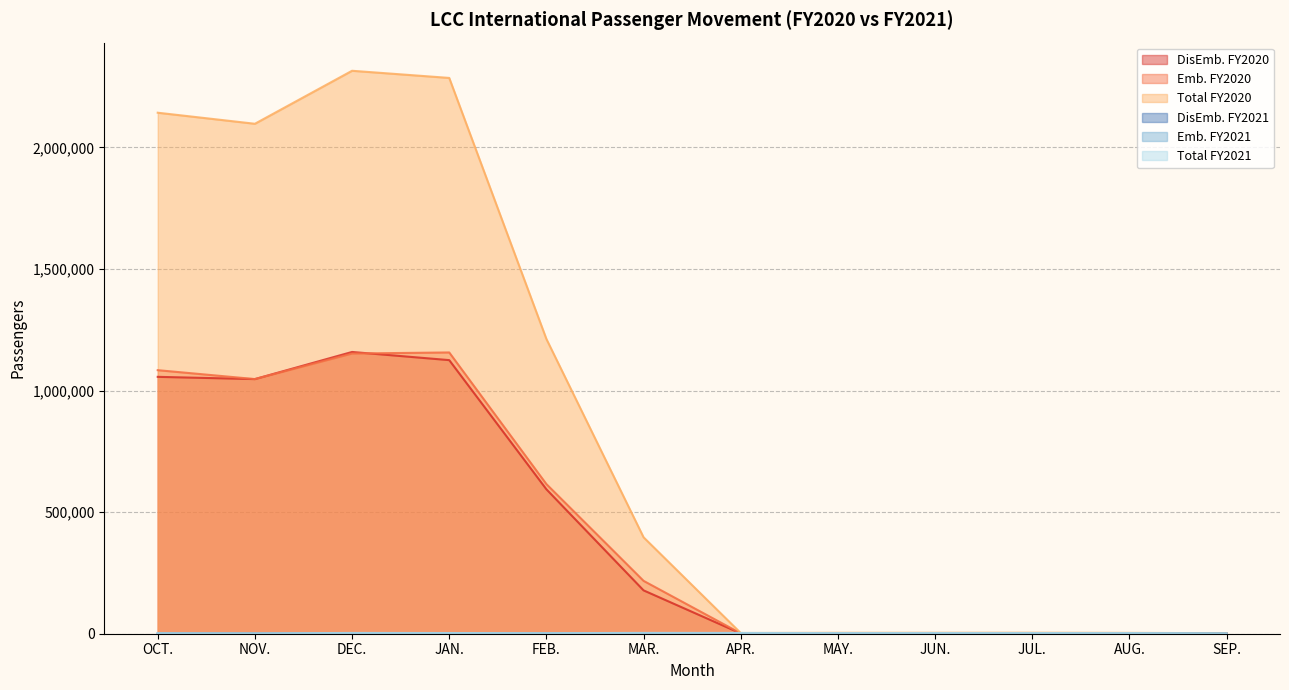

How many lines are shown in the chart?

6